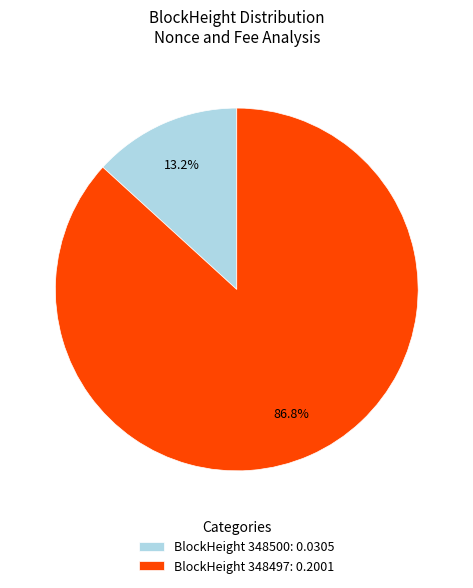

Combined, do BlockHeight 348497: 0.2001 and BlockHeight 348500: 0.0305 account for over 50%?

Yes